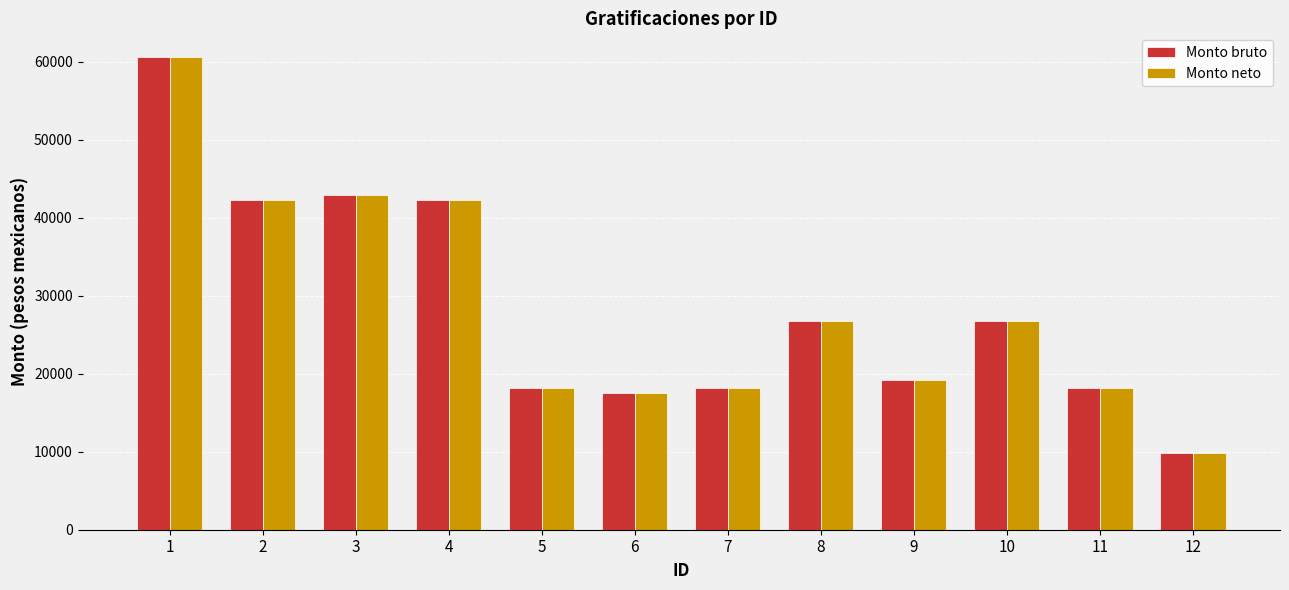

What is the maximum value shown in the chart?

60606.5